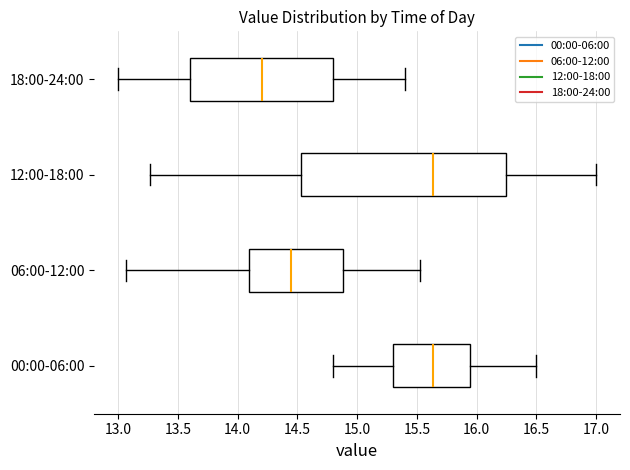

Reading bottom to top, read every box against the x-axis: the position of its median line, the range the box covers, and the ends of its whiskers. The values are not printed on the chart, so give them approximately, as read against the axis.

00:00-06:00: median 15.65, box 15.30 to 15.95, whiskers 14.80 to 16.50
06:00-12:00: median 14.45, box 14.10 to 14.90, whiskers 13.05 to 15.55
12:00-18:00: median 15.65, box 14.55 to 16.25, whiskers 13.25 to 17.00
18:00-24:00: median 14.20, box 13.60 to 14.80, whiskers 13.00 to 15.40